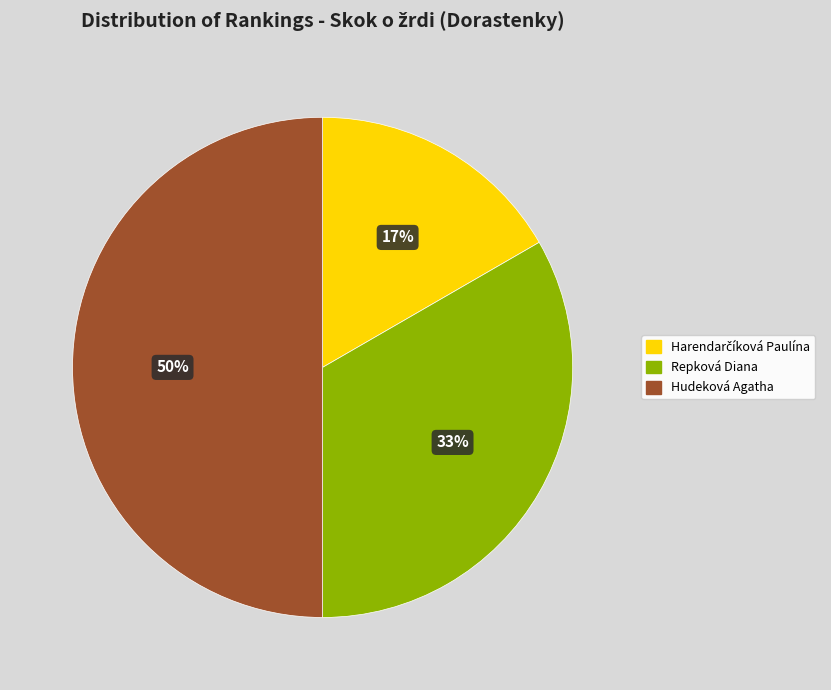

Is the sum of Hudeková Agatha and Repková Diana greater than half?

Yes